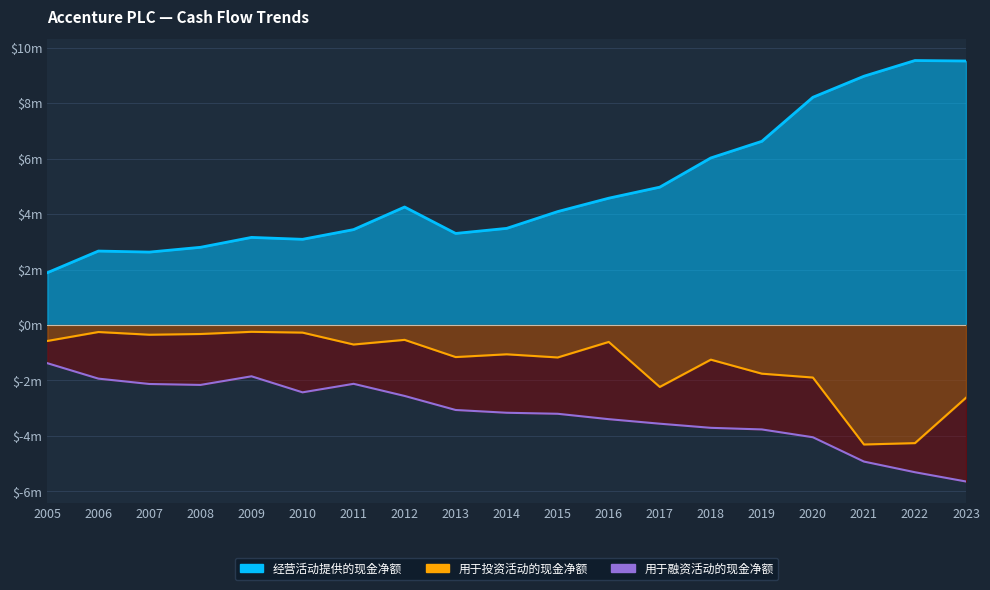

What is the difference between the 经营活动提供的现金净额 values at 2019 and 2022?

2914176